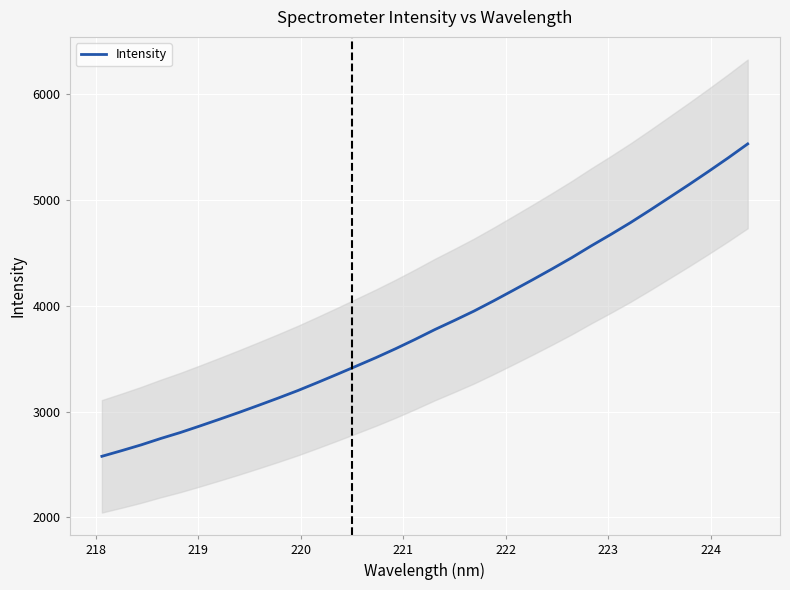

Reading left to right, what are all the values shown in this chart?

2577.5	2630.4	2685.2	2745.6	2801.8	2863.8	2927.2	2992.0	3059.1	3127.5	3198.1	3273.7	3351.1	3430.1	3509.9	3593.9	3682.3	3774.3	3860.3	3948.9	4044.9	4144.4	4245.1	4347.9	4453.4	4565.3	4672.9	4784.0	4901.9	5022.7	5144.0	5268.5	5395.7	5527.9